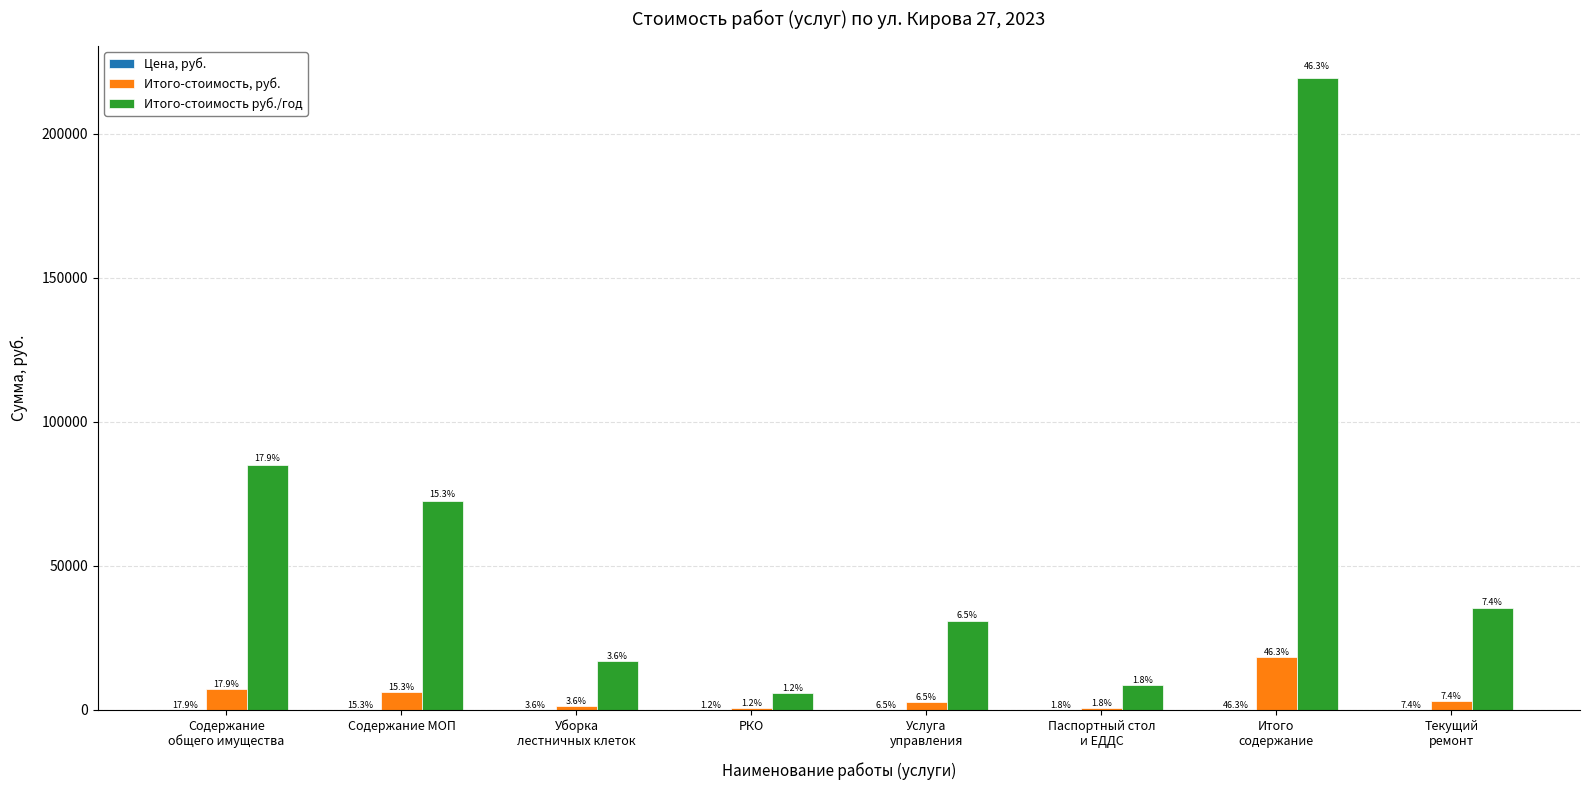

Reading left to right, what are all the values shown in this chart?

Цена, руб.: Содержание
общего имущества=10.1	Содержание МОП=8.6	Уборка
лестничных клеток=2.0	РКО=0.7	Услуга
управления=3.6	Паспортный стол
и ЕДДС=1.0	Итого
содержание=26.0	Текущий
ремонт=4.2
Итого-стоимость, руб.: Содержание
общего имущества=7078.4	Содержание МОП=6037.1	Уборка
лестничных клеток=1407.2	РКО=485.5	Услуга
управления=2568.2	Паспортный стол
и ЕДДС=710.7	Итого
содержание=18287.1	Текущий
ремонт=2941.1
Итого-стоимость руб./год: Содержание
общего имущества=84941.0	Содержание МОП=72444.7	Уборка
лестничных клеток=16886.9	РКО=5826.0	Услуга
управления=30818.6	Паспортный стол
и ЕДДС=8527.9	Итого
содержание=219445.0	Текущий
ремонт=35293.6